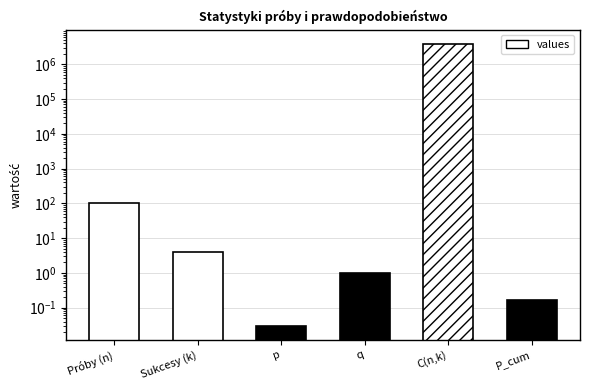

What is the change in value from p to P_cum?

+0.1